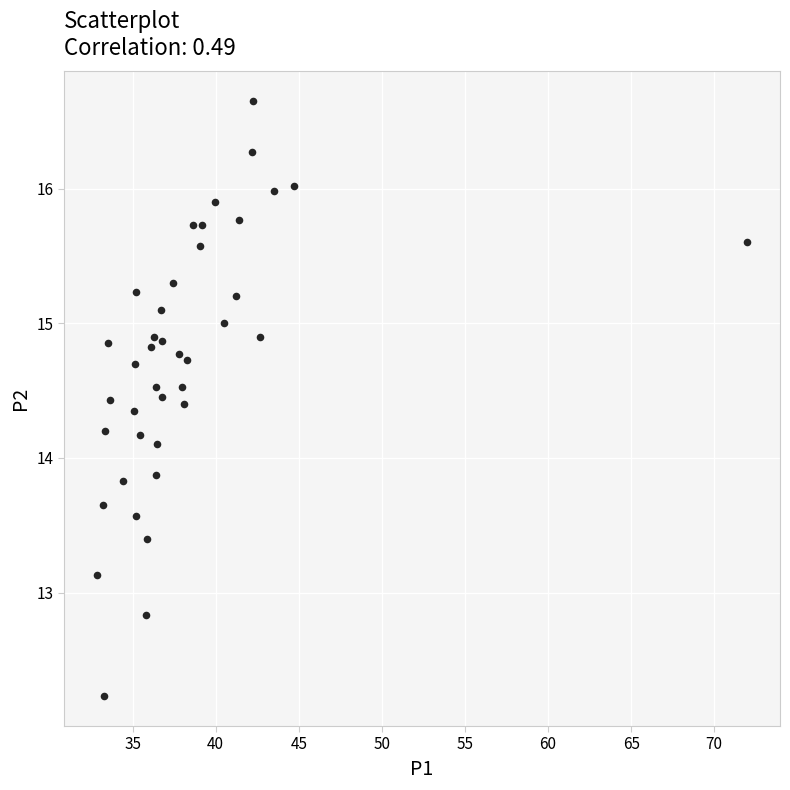

What is the range of X values (max minus min)?

39.2